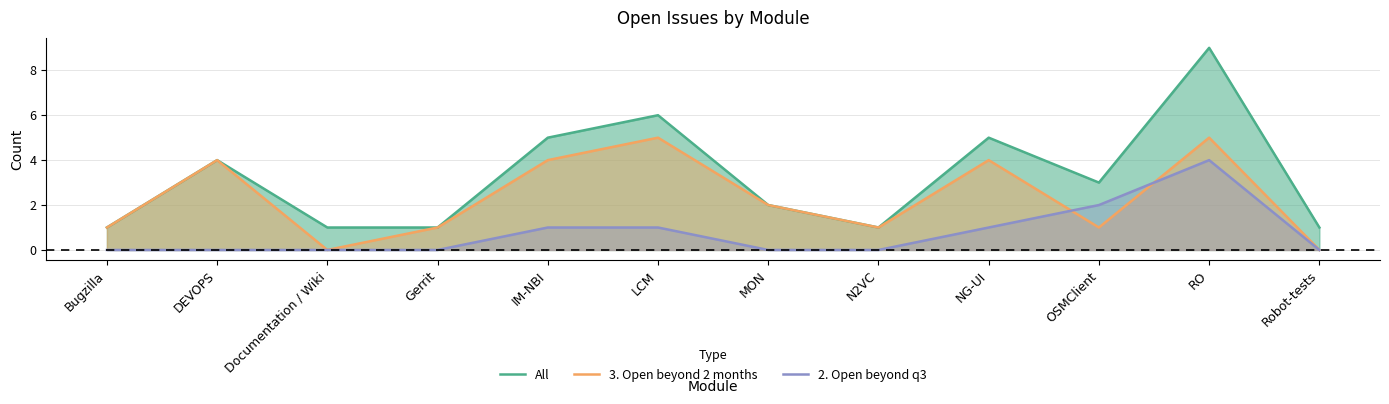

How many interior local peaks does the All series have?

4